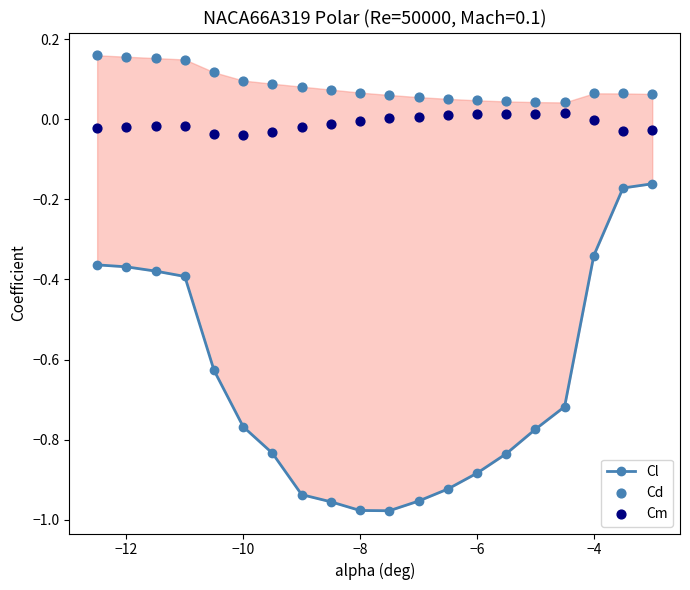

Which series reaches the minimum Y coordinate?

Cl